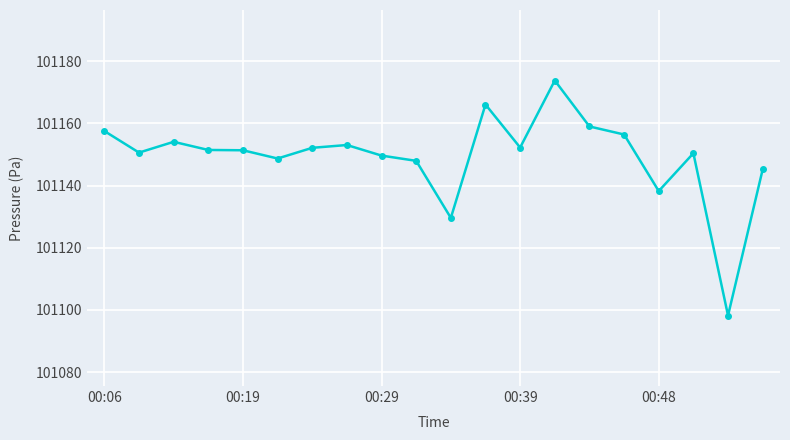

What is the average value?

101149.3